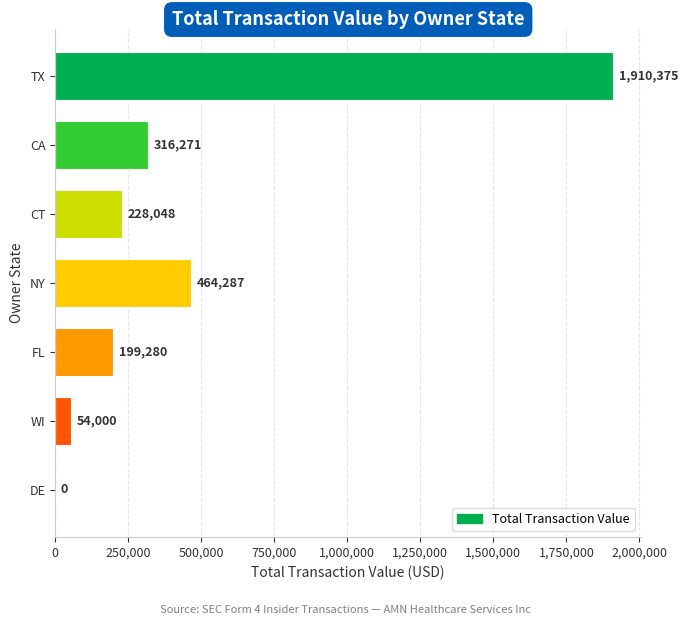

Where is the data nearest to the value 955187?

NY